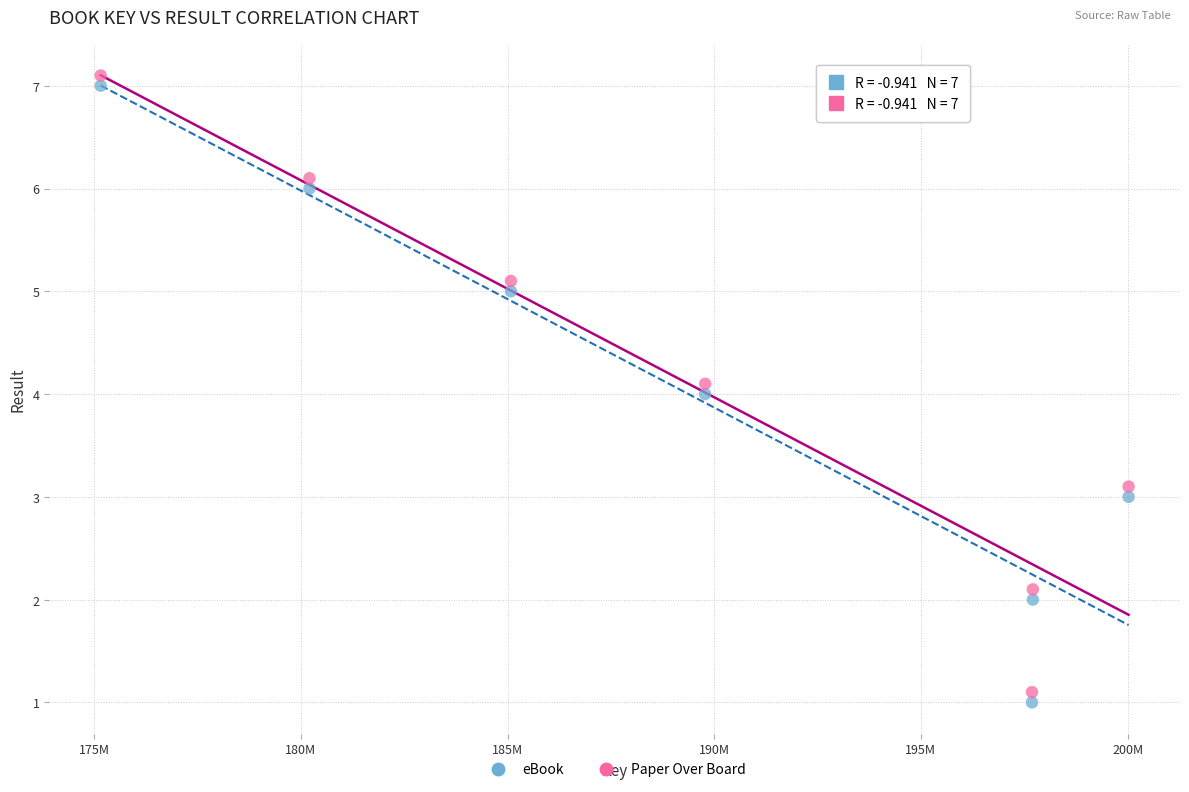

Which series contains the lowest Y value?

eBook